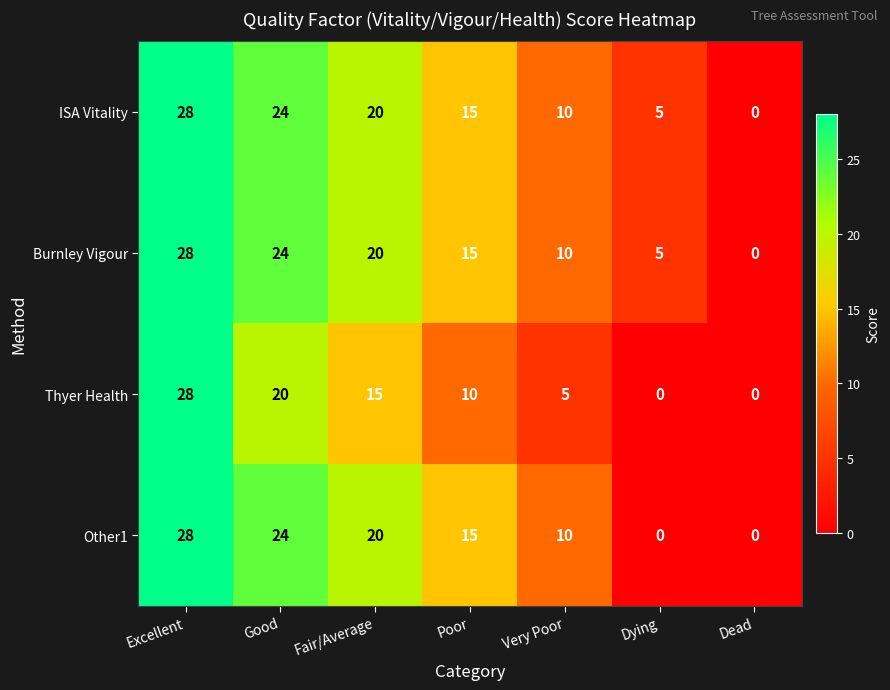

How many positive values does the ISA Vitality series have?

6